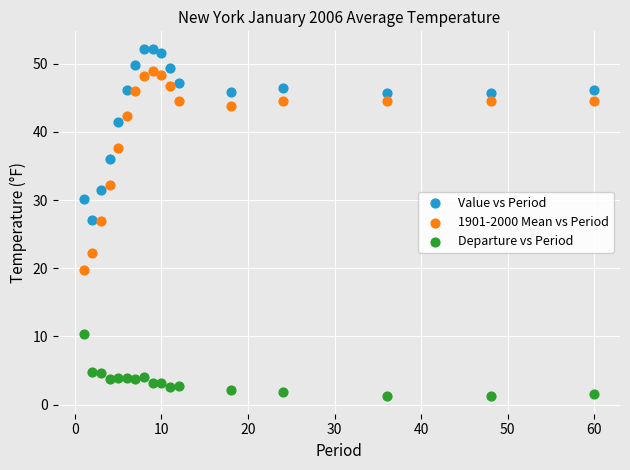

Across all data points, what is the range of Y values (max minus min)?

51.0